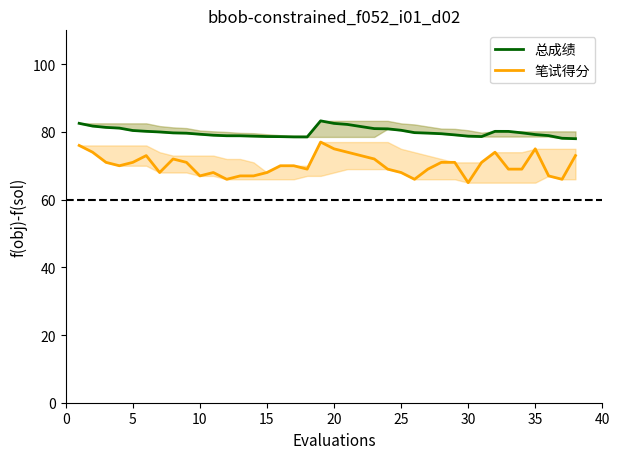

Reading left to right, transcribe all the data shown in this chart.

总成绩: 82.5	81.7	81.3	81.1	80.4	80.2	80.0	79.7	79.6	79.3	79.0	78.9	78.8	78.7	78.6	78.6	78.5	78.5	83.3	82.5	82.2	81.6	81.0	80.9	80.5	79.8	79.6	79.5	79.1	78.7	78.6	80.2	80.2	79.7	79.2	78.9	78.1	78.0
笔试得分: 76.0	74.0	71.0	70.0	71.0	73.0	68.0	72.0	71.0	67.0	68.0	66.0	67.0	67.0	68.0	70.0	70.0	69.0	77.0	75.0	74.0	73.0	72.0	69.0	68.0	66.0	69.0	71.0	71.0	65.0	71.0	74.0	69.0	69.0	75.0	67.0	66.0	73.0